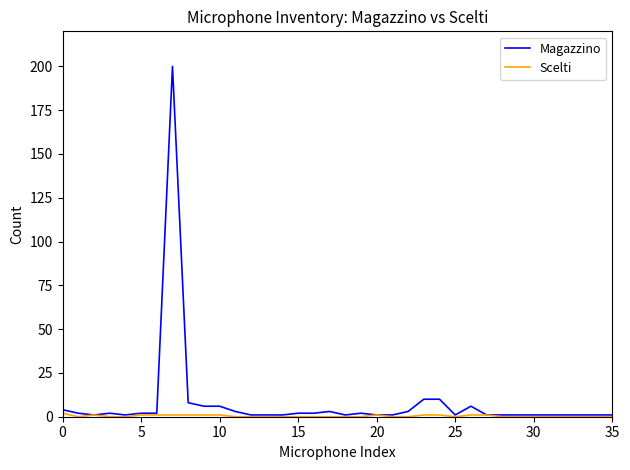

What is the maximum value shown in the chart?

200